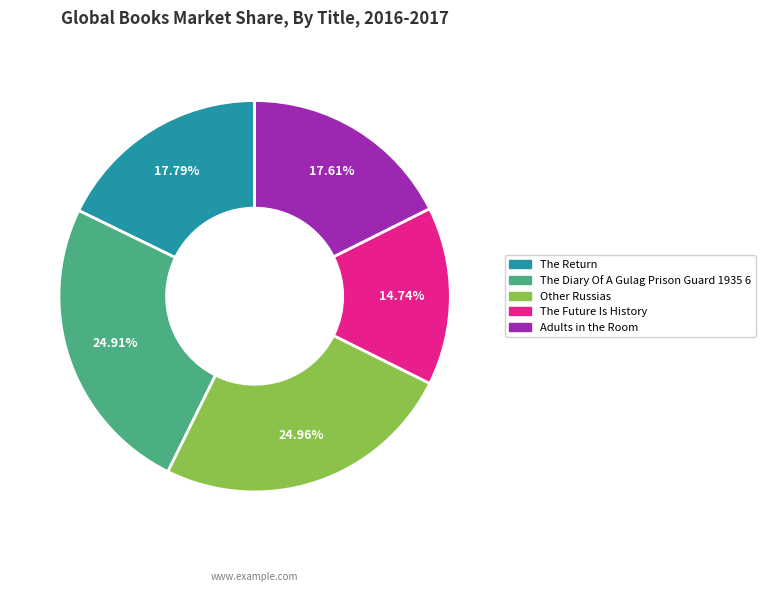

Is there any slice that represents more than half of the pie?

No